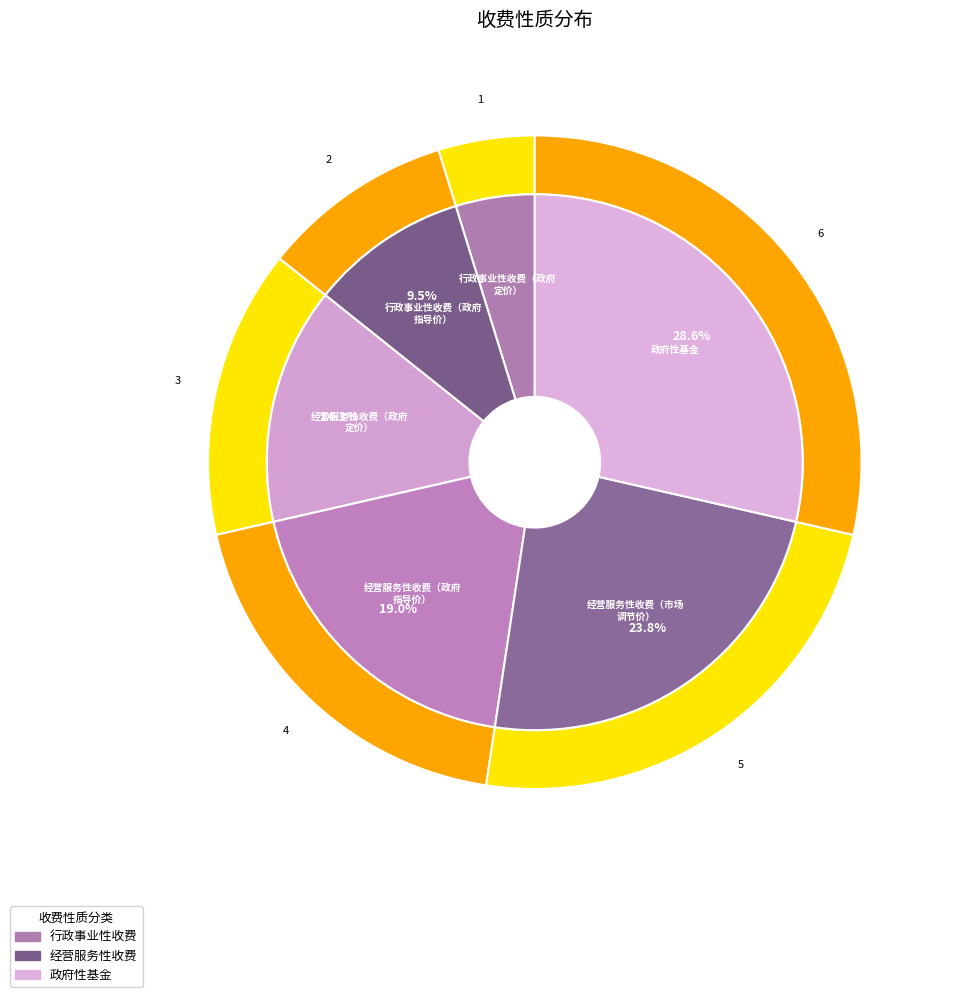

Approximately how many times larger is the value at 经营服务性收费（政府定价） compared to 政府性基金?

0.5